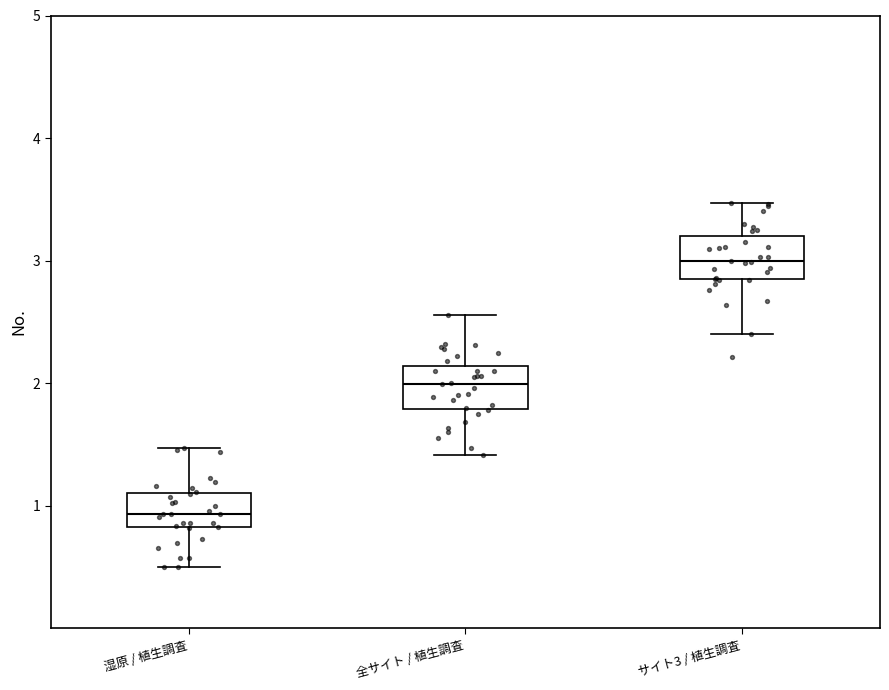

Which box's median line is the highest?

サイト3 / 植生調査